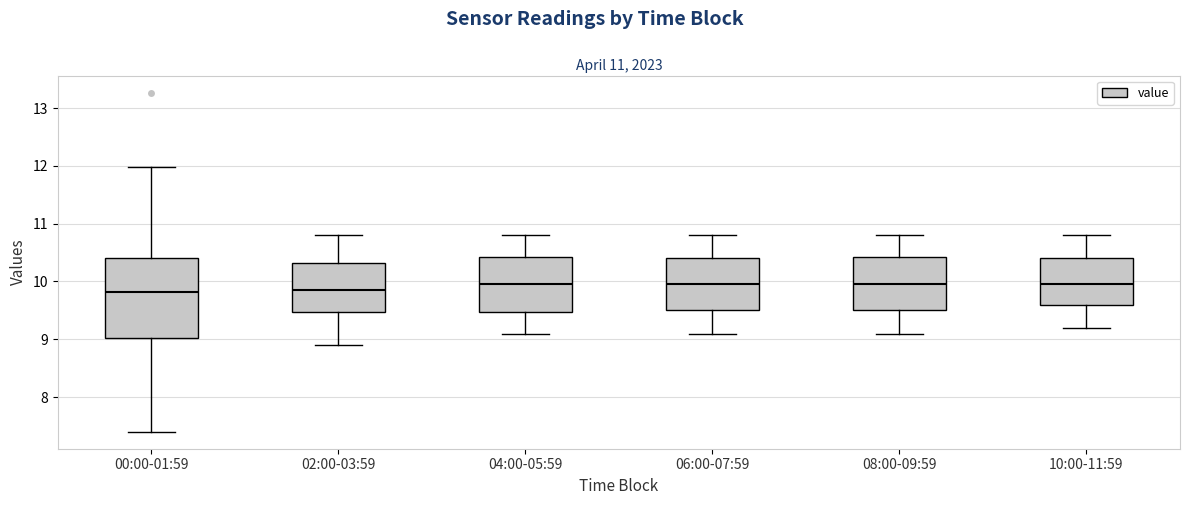

Comparing the boxes themselves (not the whiskers), which one is the tallest?

00:00-01:59